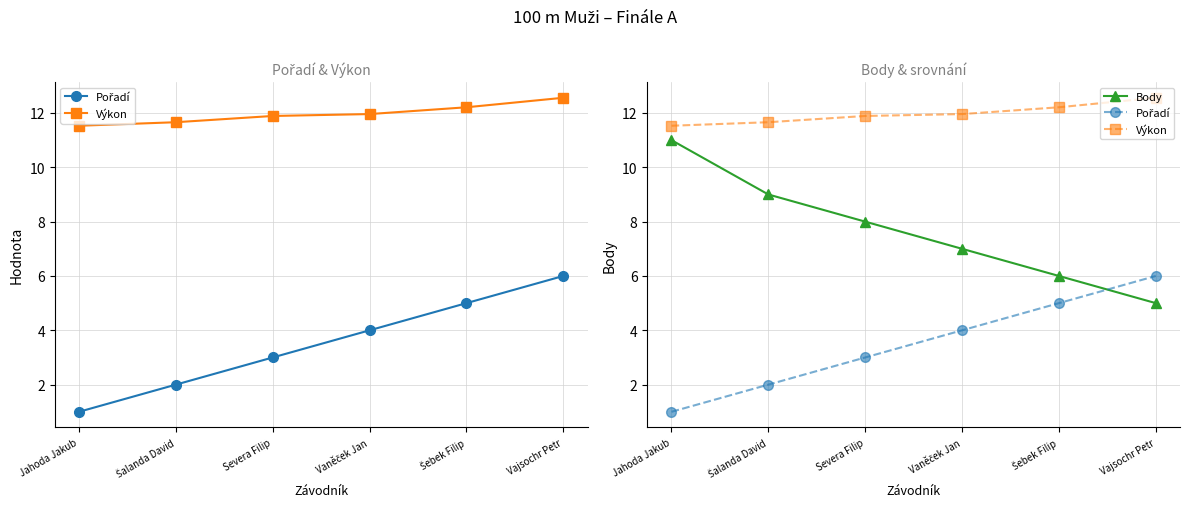

What is the average value of the Pořadí series?

3.5